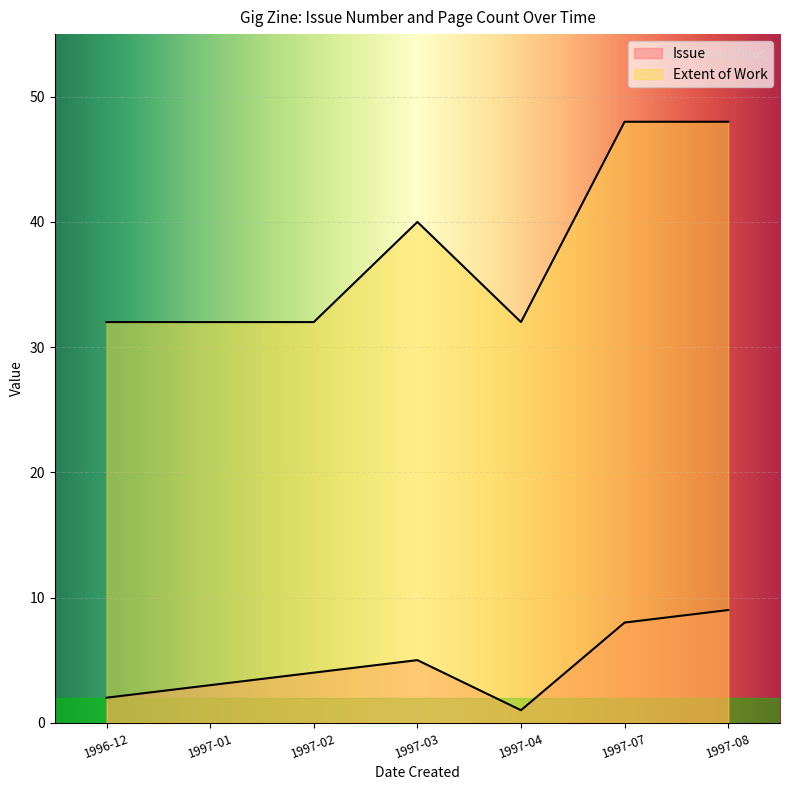

Count the Issue values in the range 2 to 8.

5